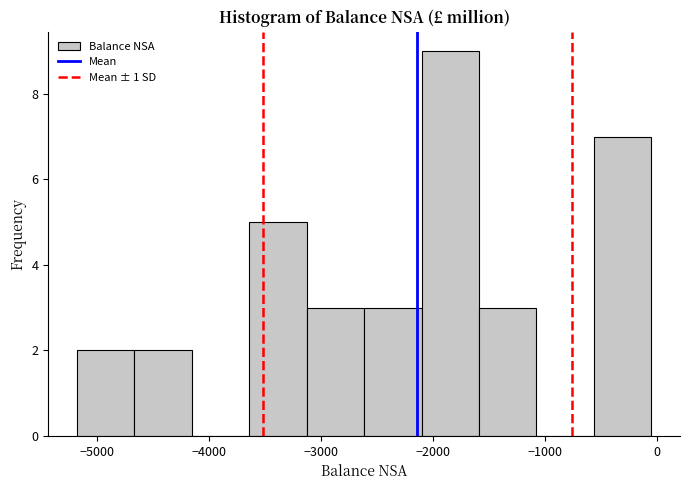

Reading left to right, transcribe this chart: for each bar, give the range it covers on the x-axis and its height. Neither the bar edges nor the heights are printed on the chart, so give them approximately, as read against the axes.

-5200 to -4700: 2
-4700 to -4200: 2
-4200 to -3600: 0
-3600 to -3100: 5
-3100 to -2600: 3
-2600 to -2100: 3
-2100 to -1600: 9
-1600 to -1100: 3
-1100 to -600: 0
-600 to 0: 7